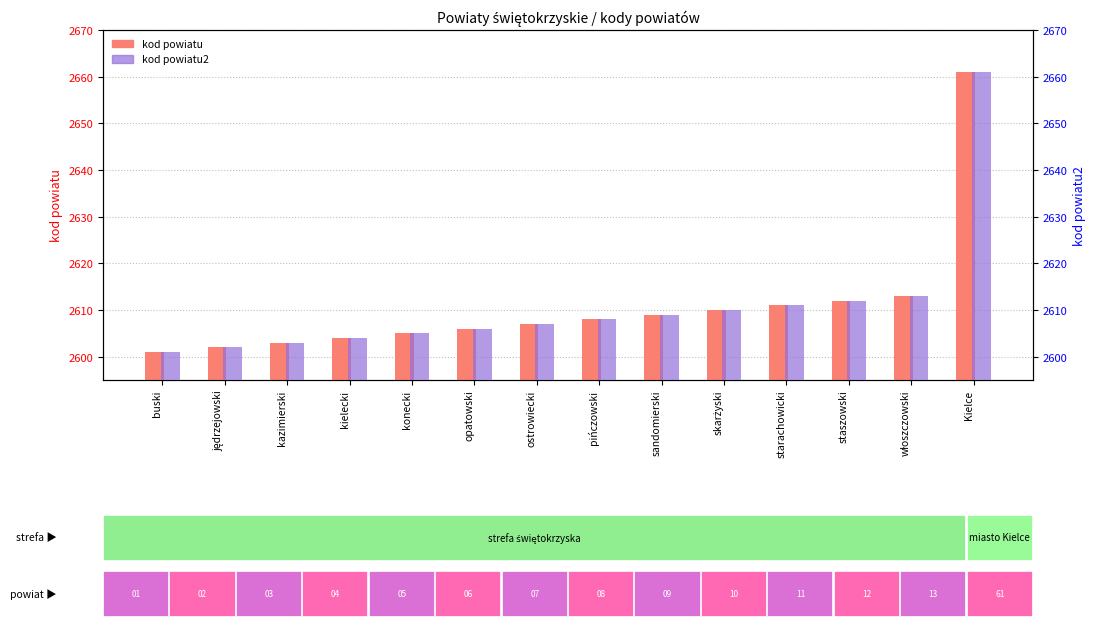

How many data points does each series have?

14